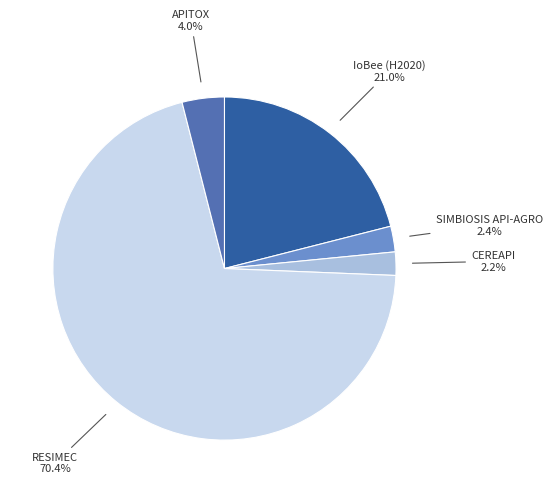

Does any single category account for the majority?

Yes